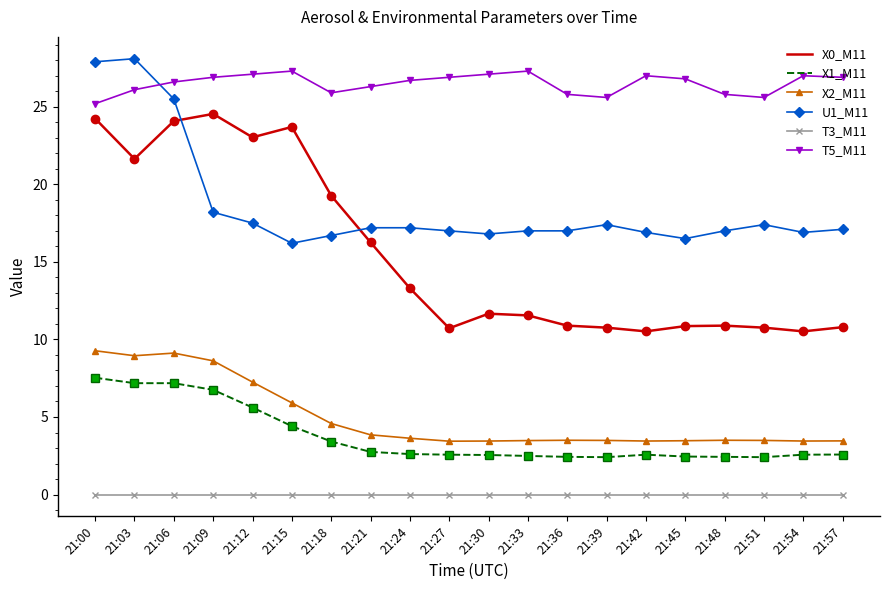

True or false: T5_M11 has a value of 26.9 at 21:27.

True